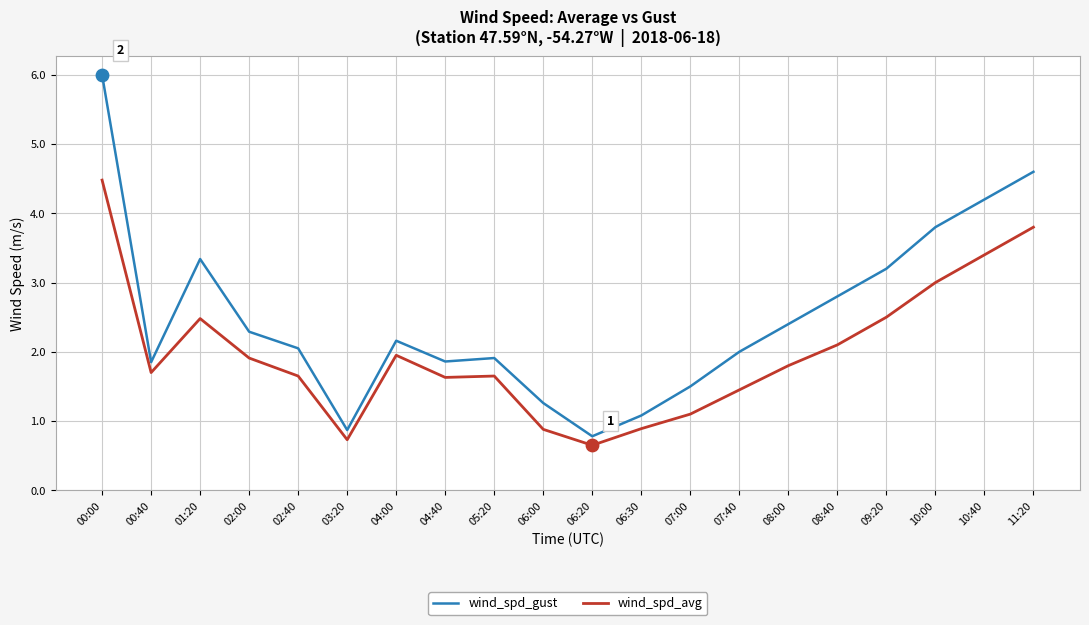

What are all the series names shown in the legend?

wind_spd_gust, wind_spd_avg